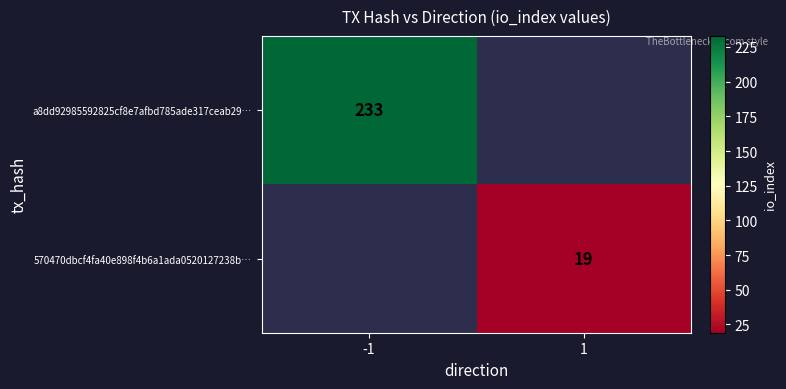

What is the greatest value displayed?

233.0